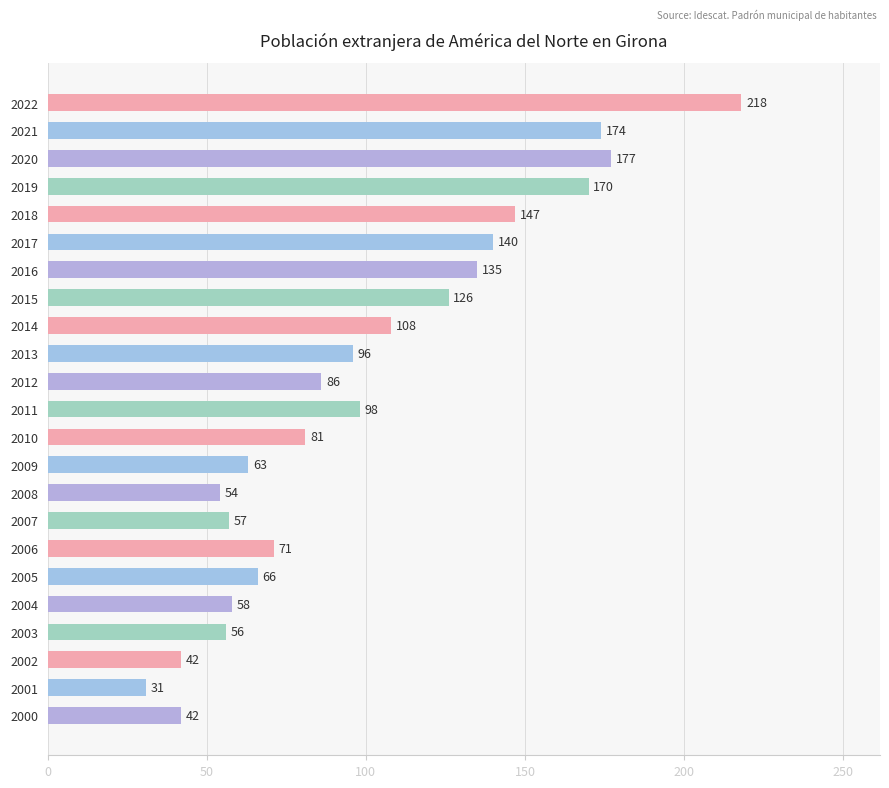

What is the value of the 4th bar from the top?

170